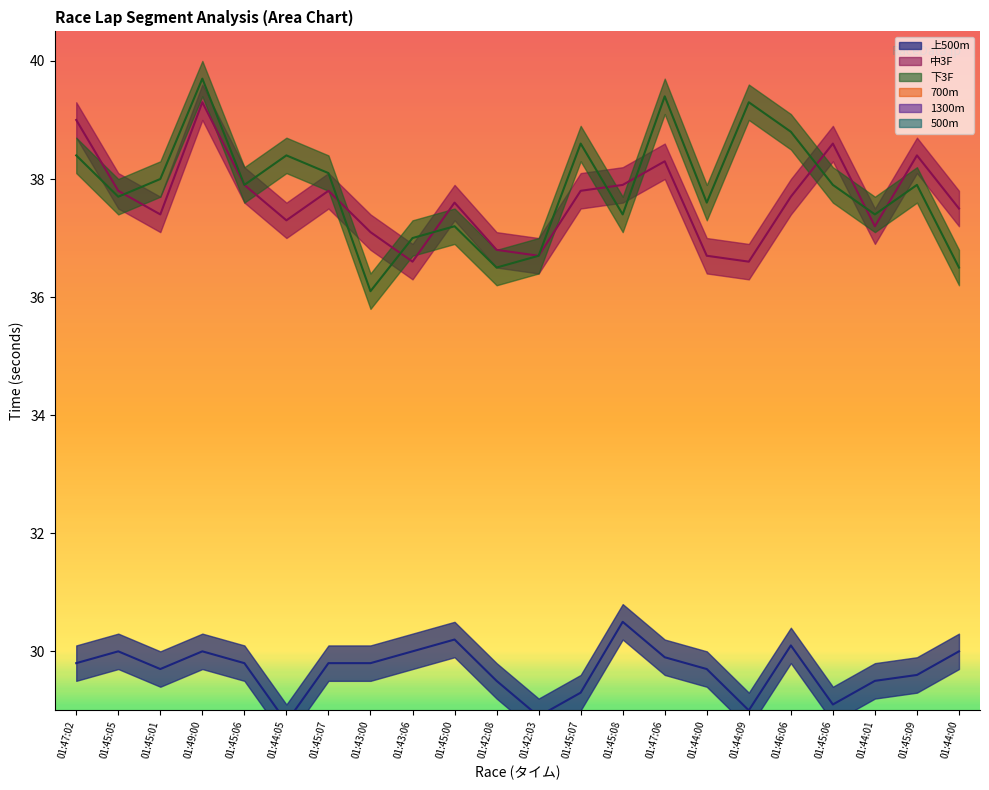

What is the approximate value of 1300m at 01:44:00?

12.3